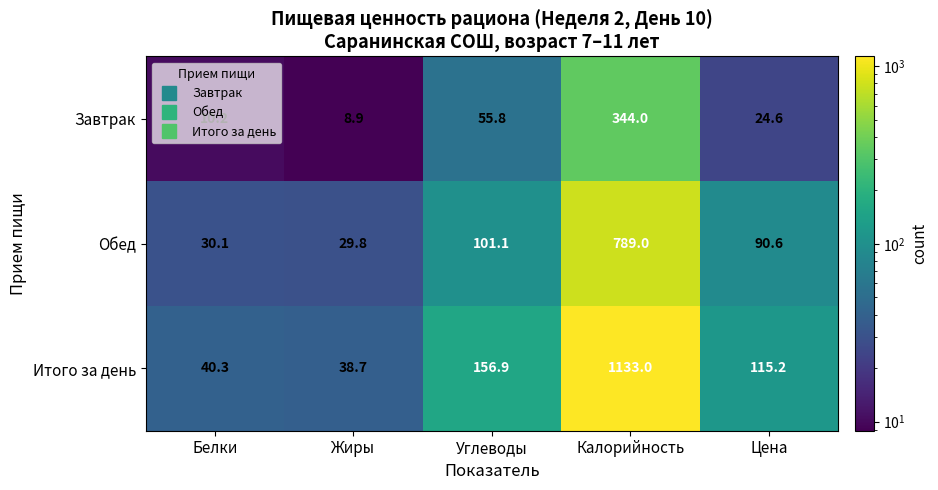

What is the spread (max minus min) of values at Жиры?

29.8